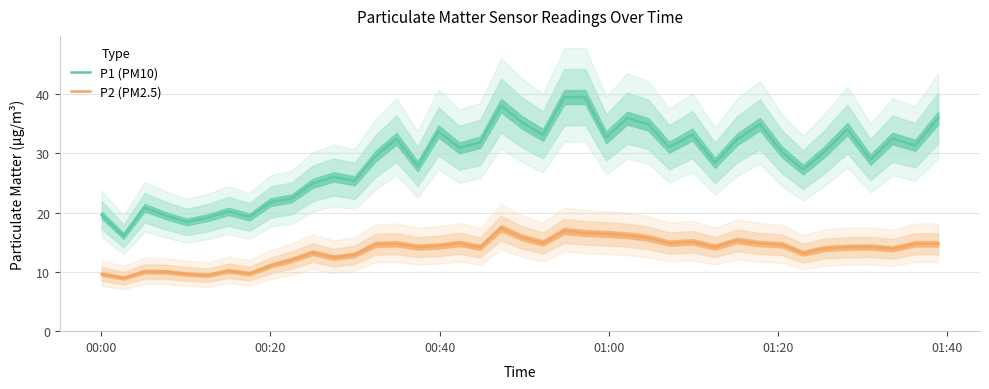

What is the highest value of the P1 (PM10) series?

39.5